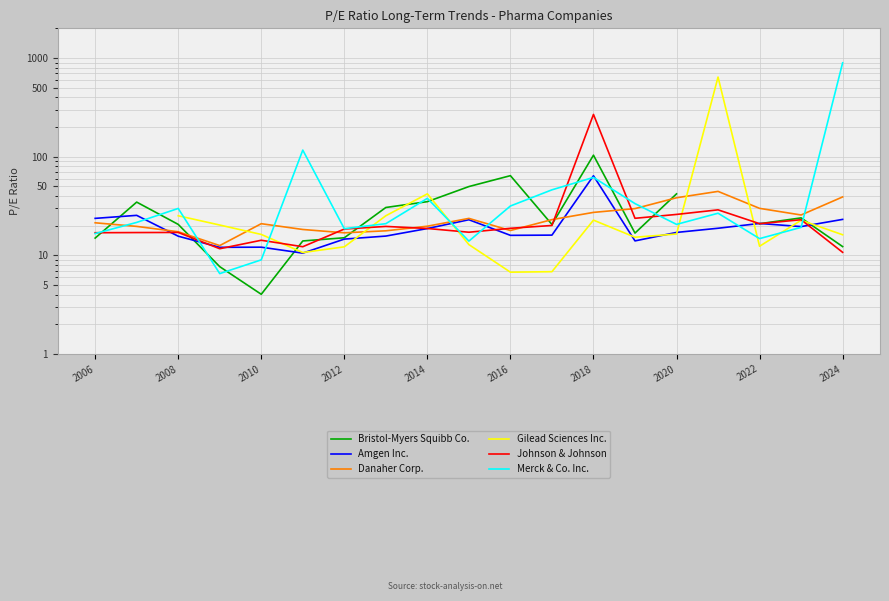

How many data points does each series have?

19